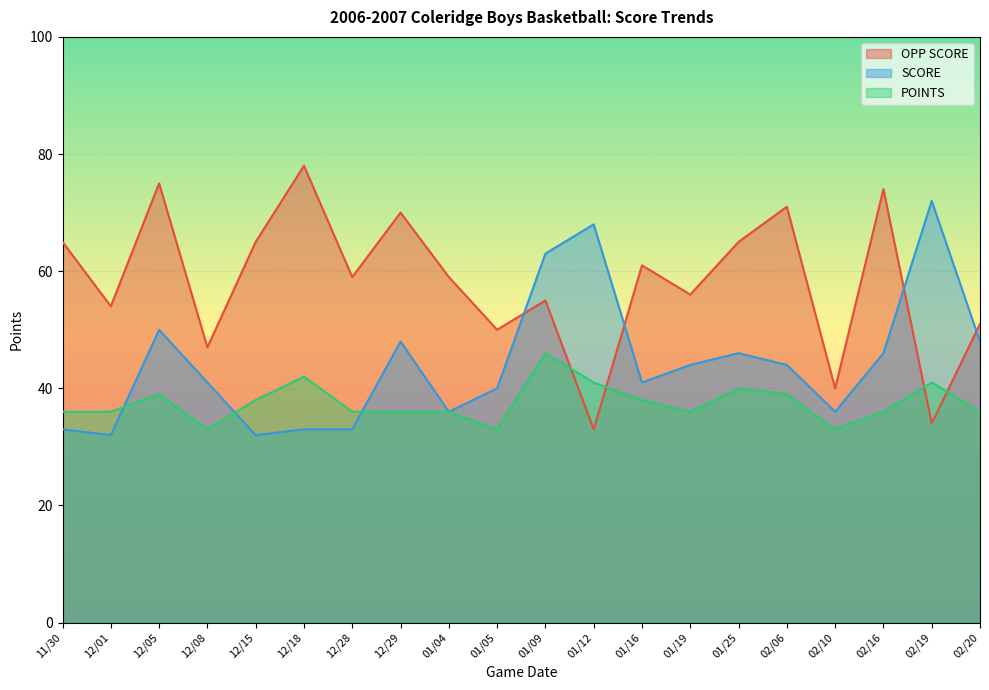

The SCORE series shows 33 at 12/18. True or false?

True